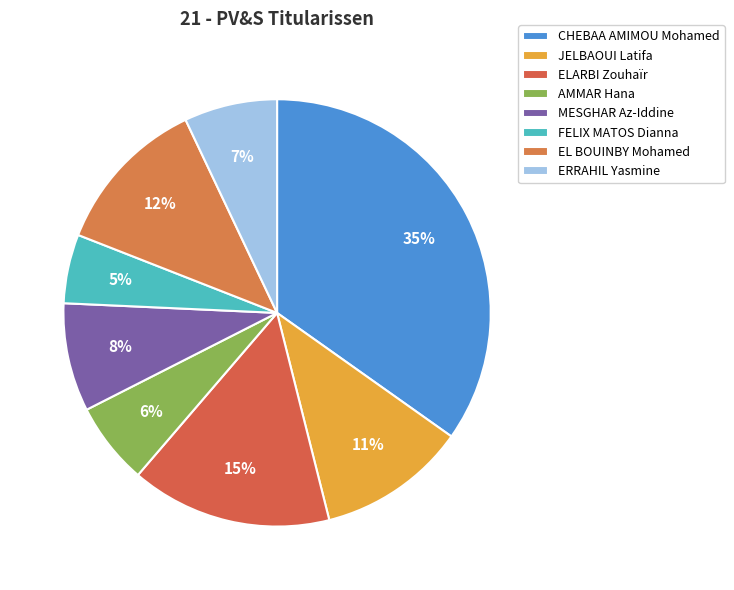

Is there any slice that represents more than half of the pie?

No